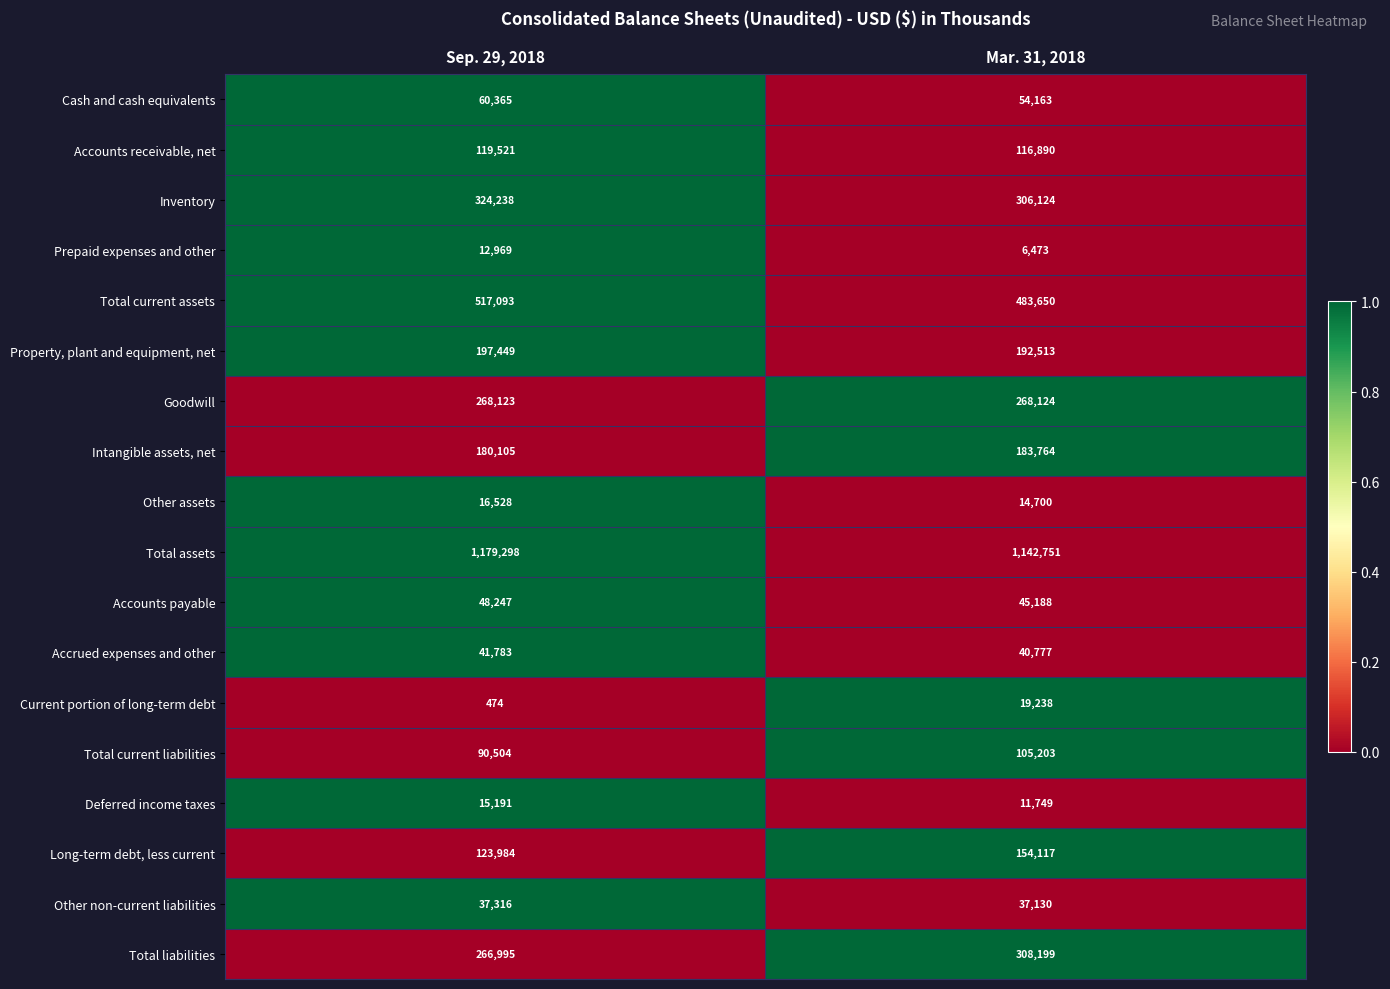

What is the difference between the highest and lowest values at Sep. 29, 2018?

1178824